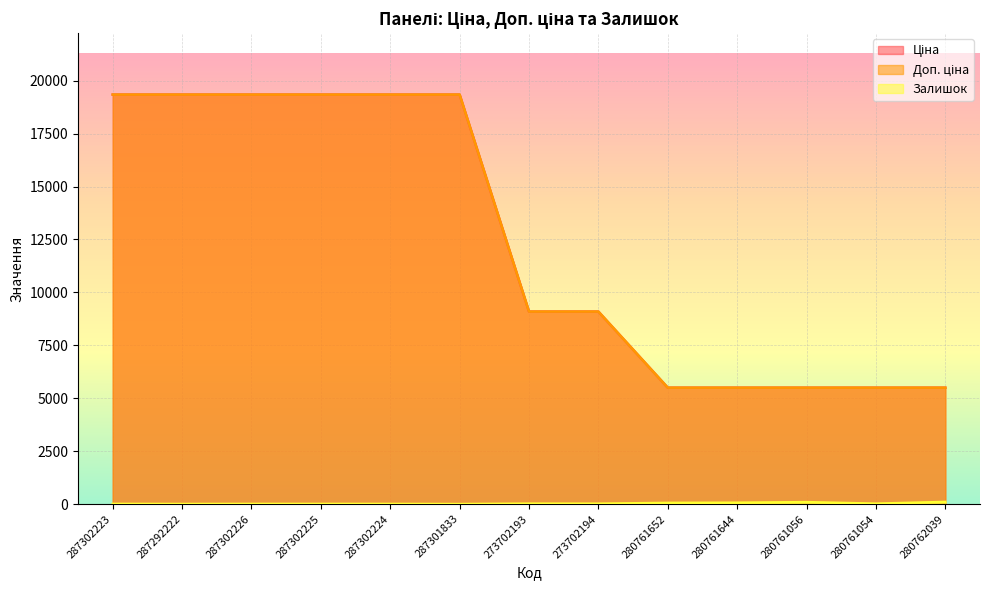

True or false: Доп. ціна has a value of 8820.0 at 280761652.

False